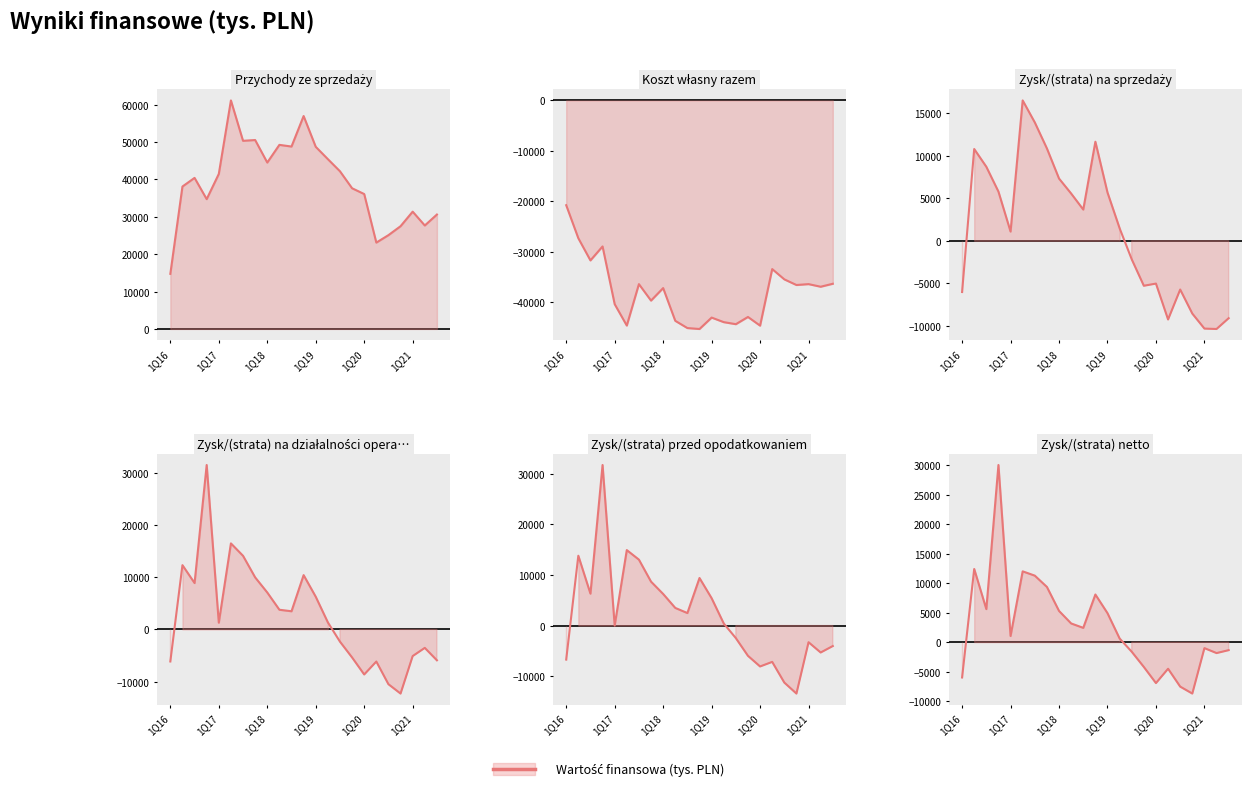

True or false: Zysk/(strata) na sprzedaży and Koszt własny razem intersect in this chart.

False